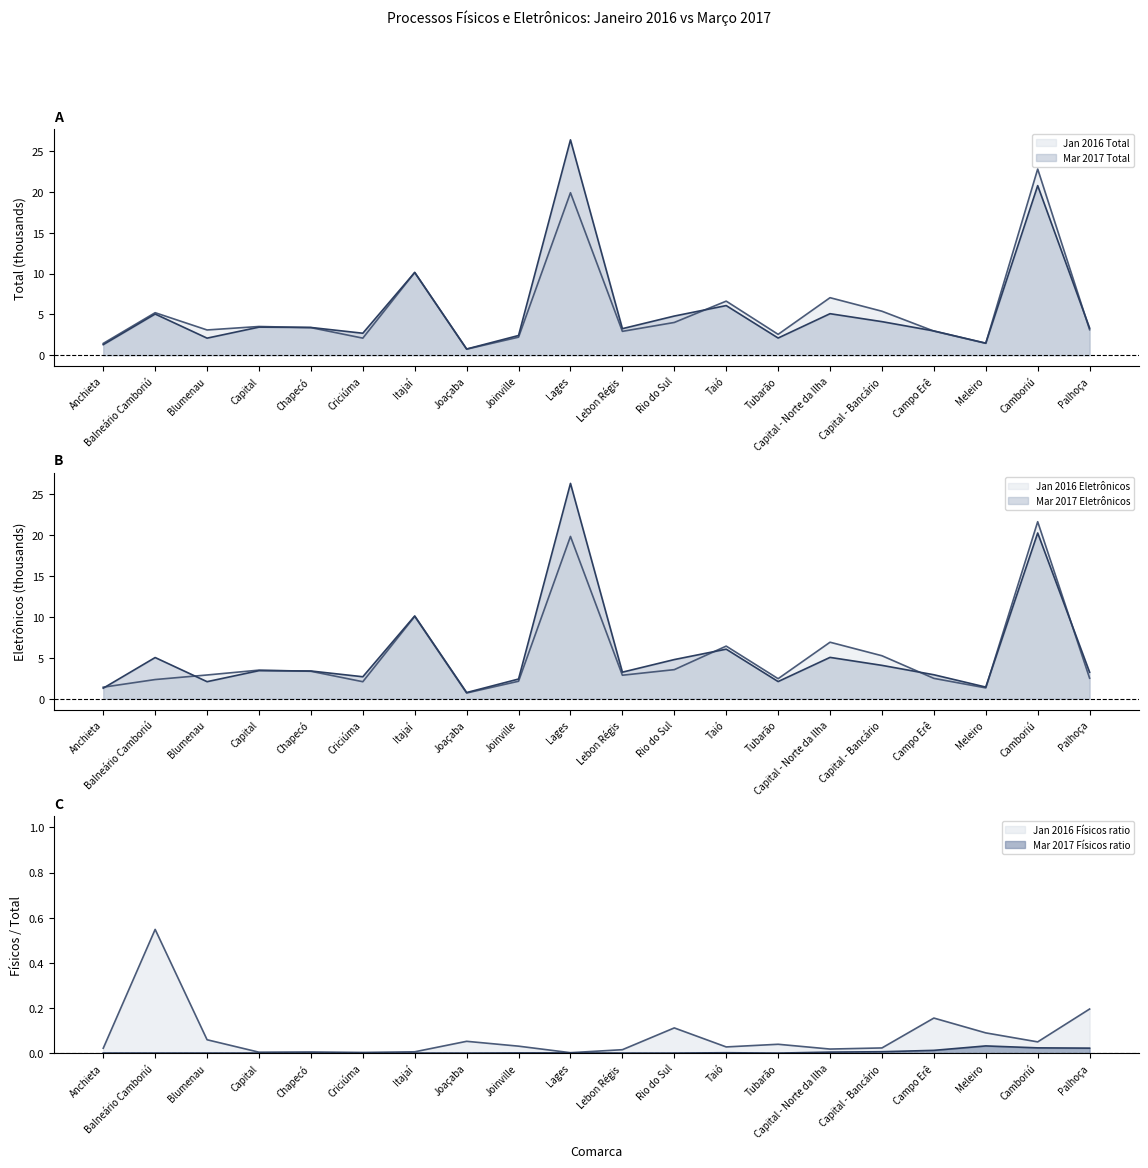

What is the difference between the Mar2017_Total values at Itajaí and Tubarão?

8.0